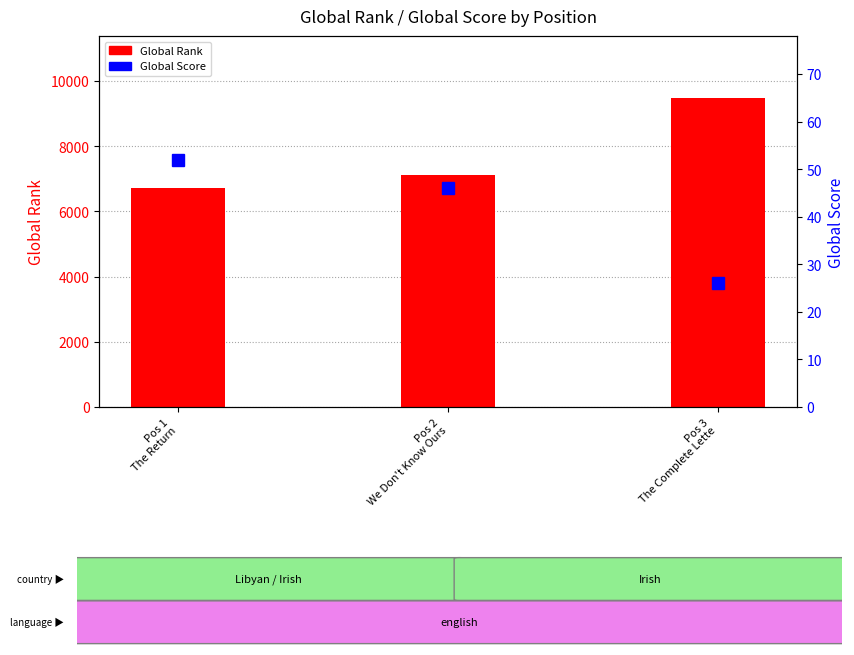

Where is Global Rank nearest to the value 8104?

Pos 2
We Don't Know Ours